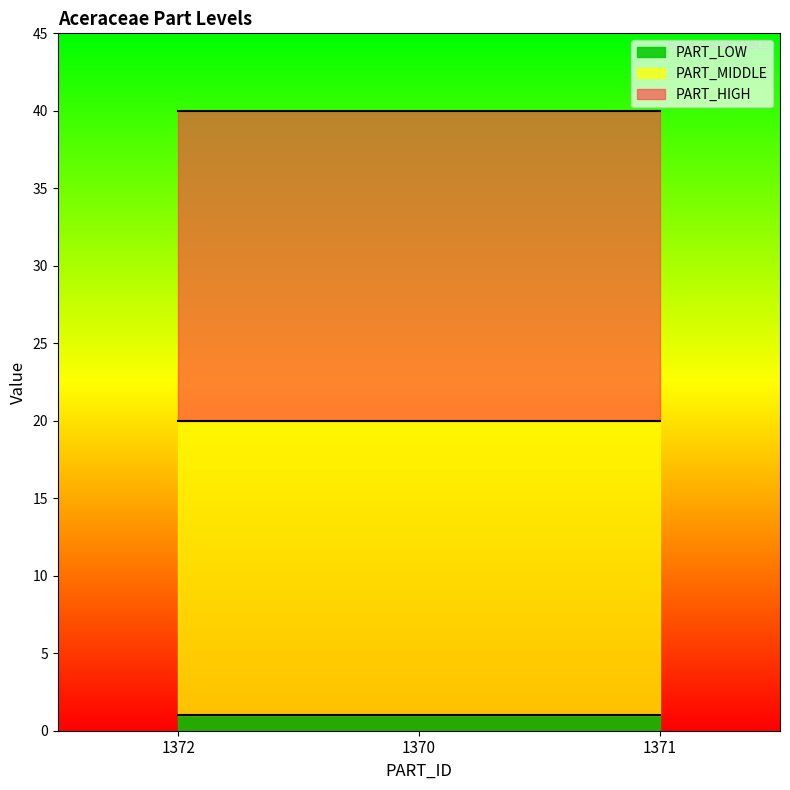

What is the label of the 2nd point from the left?

1370